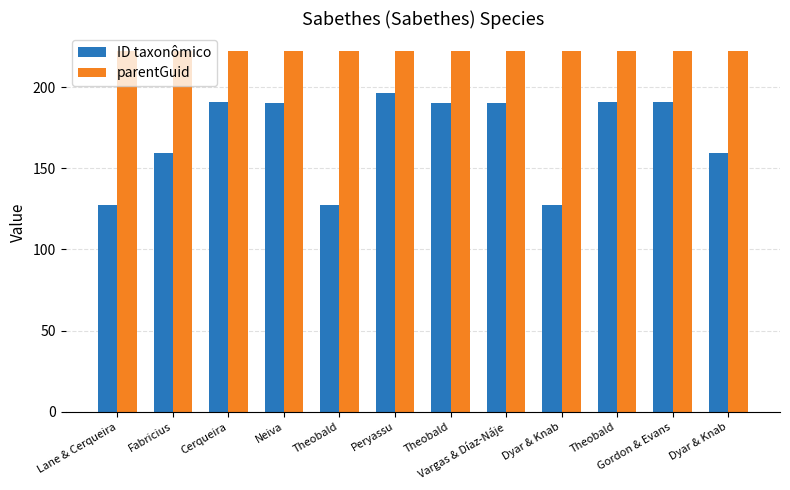

Are the bars horizontal?

No